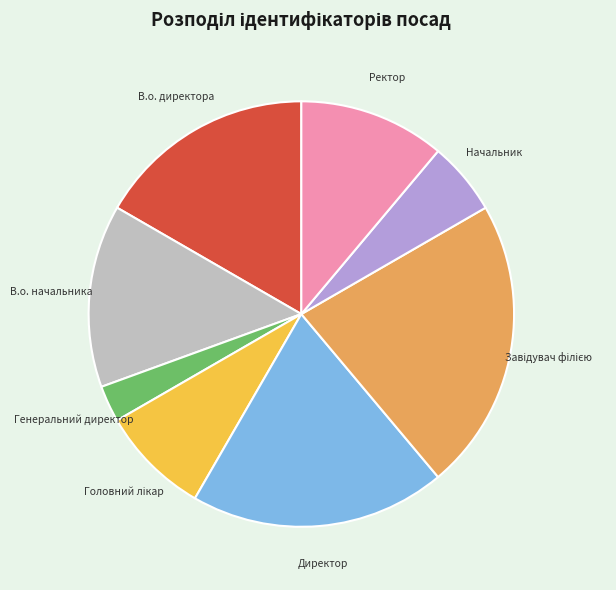

Is it true that Начальник is 6% of the pie?

True